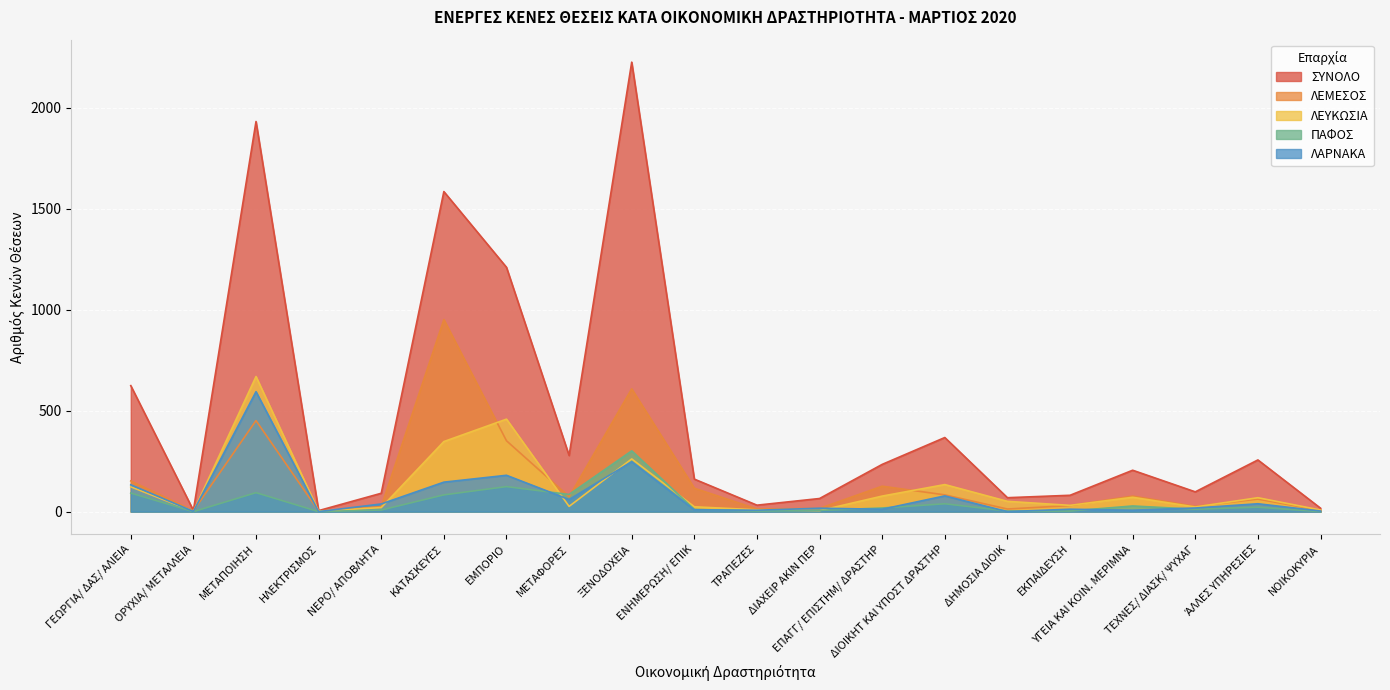

At which label is ΛΕΜΕΣΟΣ closest to 477?

ΜΕΤΑΠΟΙΗΣΗ